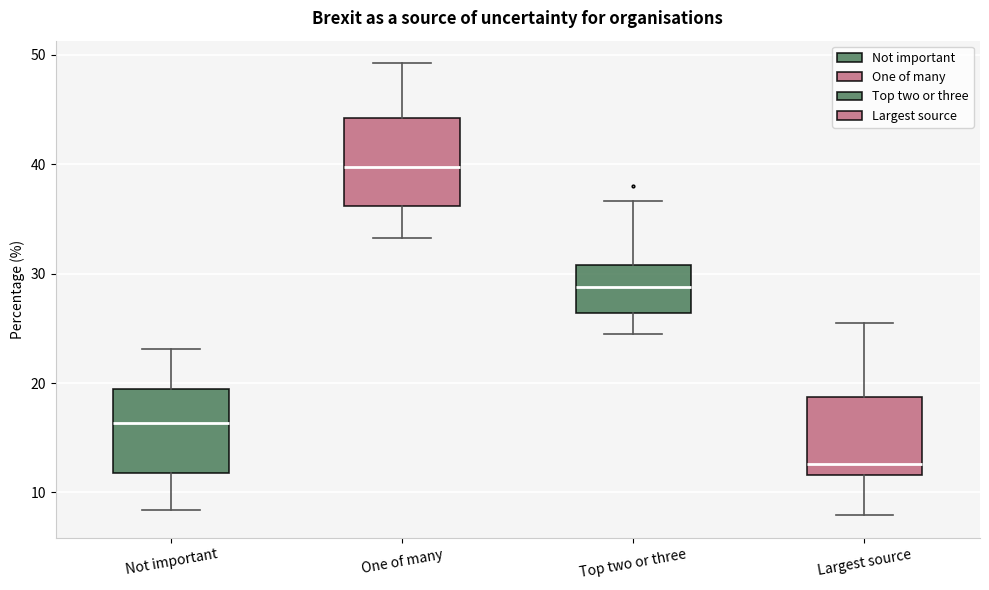

Reading left to right, transcribe this box plot: for each box, give where its median line is, the range the box spans, and where its two whiskers end, as read against the y-axis. The values are not printed on the chart, so give them approximately, as read against the axis.

Not important: median 16, box 12 to 19, whiskers 8 to 23
One of many: median 40, box 36 to 44, whiskers 33 to 49
Top two or three: median 29, box 26 to 31, whiskers 25 to 37
Largest source: median 13, box 12 to 19, whiskers 8 to 26